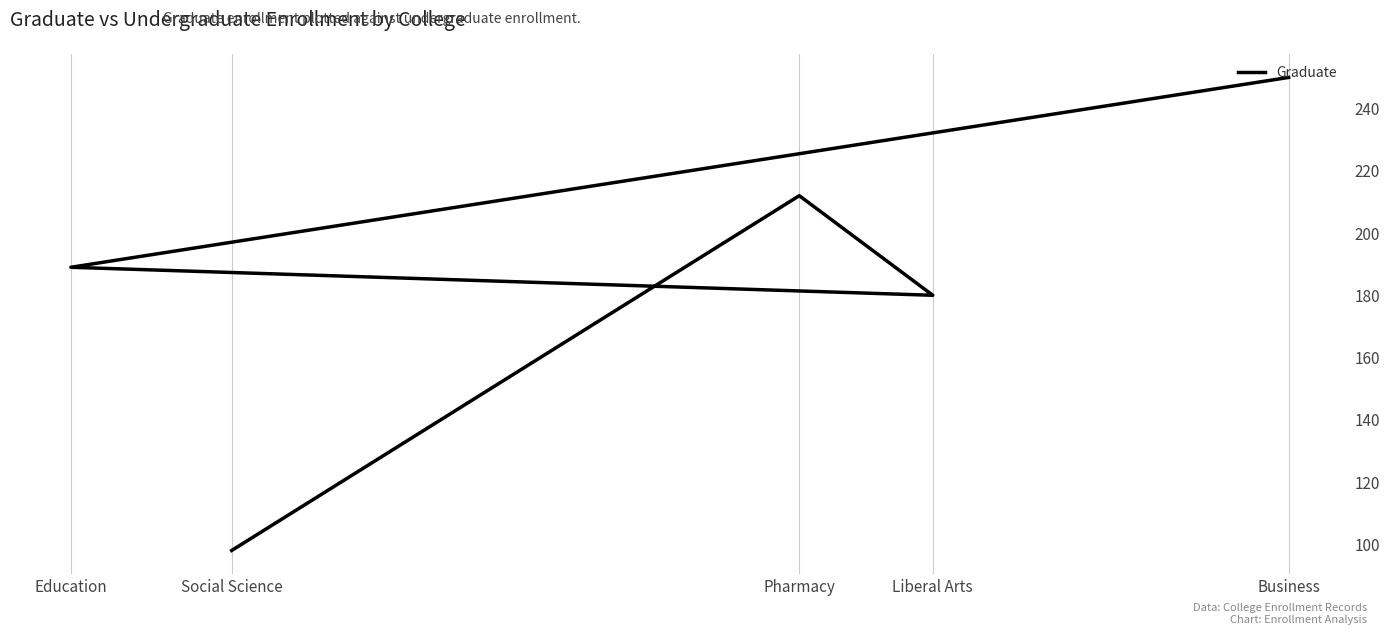

List the labels in order of value, largest first.

Business, Pharmacy, Education, Liberal Arts, Social Science